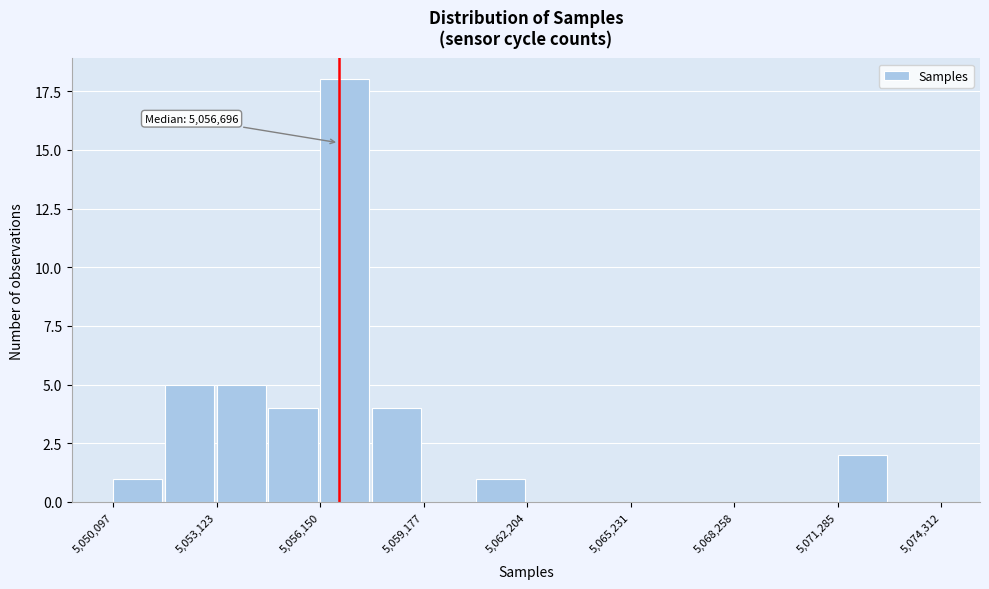

Read against the x-axis, roughly where is the centre of the tallest bar?

5057000